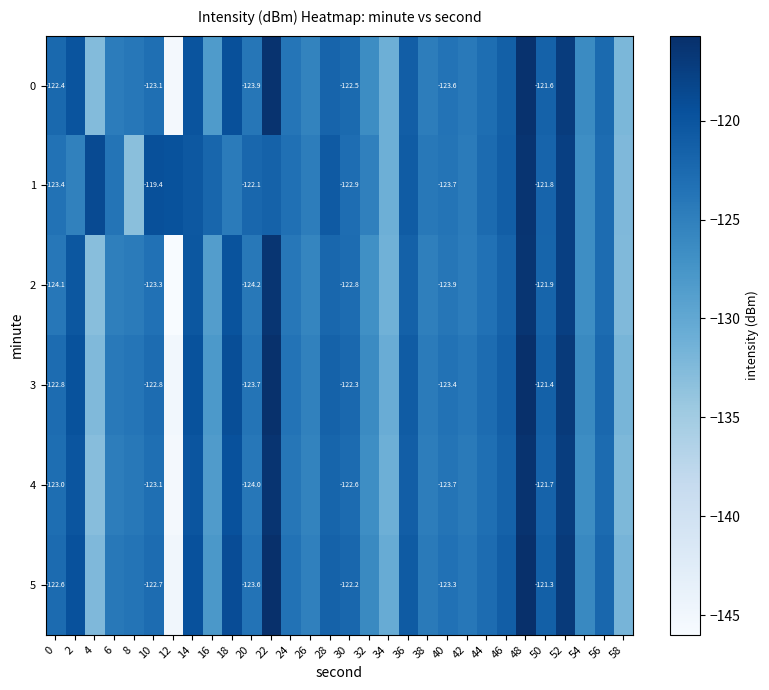

Which series has the largest range (max minus min)?

2